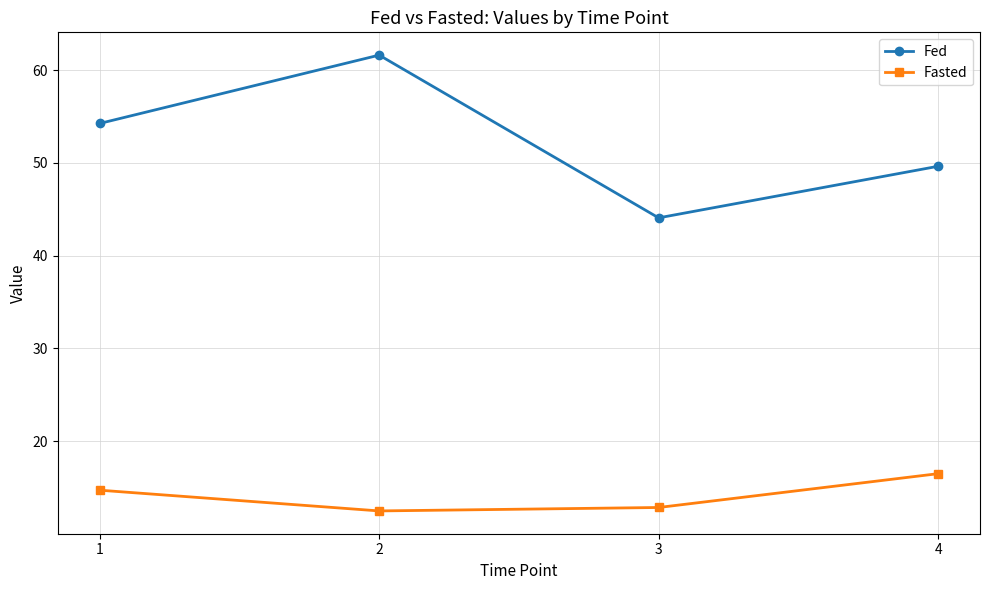

The value of Fasted at 4 is 16.5. True or false?

True